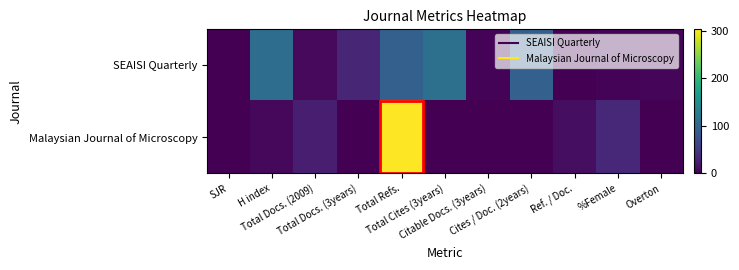

Rank the series by their maximum value, from lowest to highest.

SEAISI Quarterly, Malaysian Journal of Microscopy